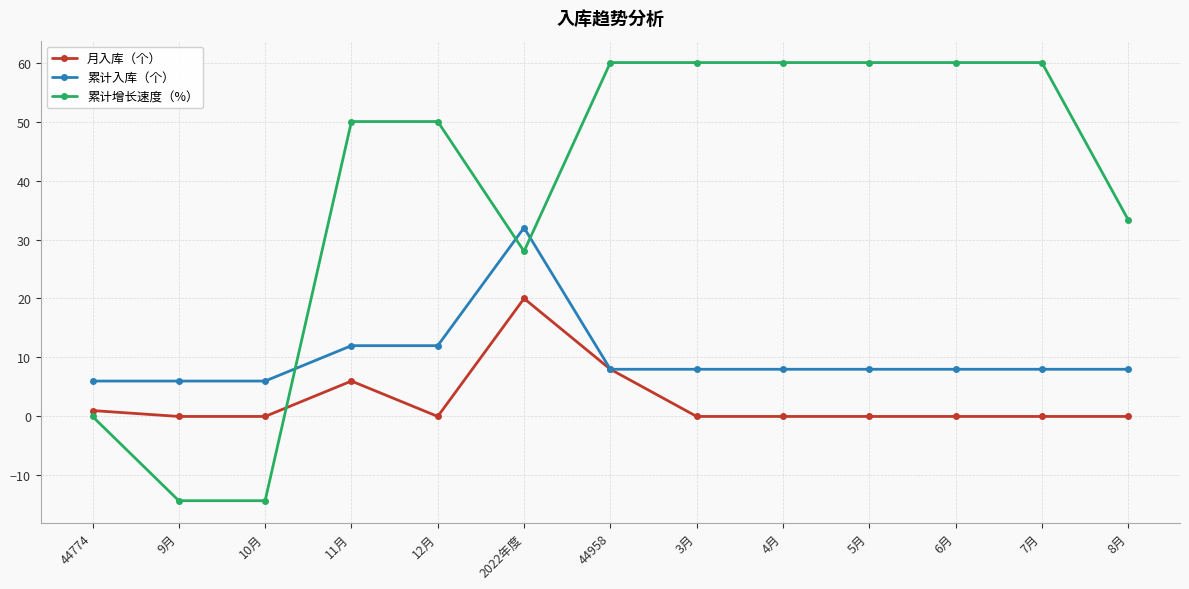

At how many categories does at least one series exceed 12?

10